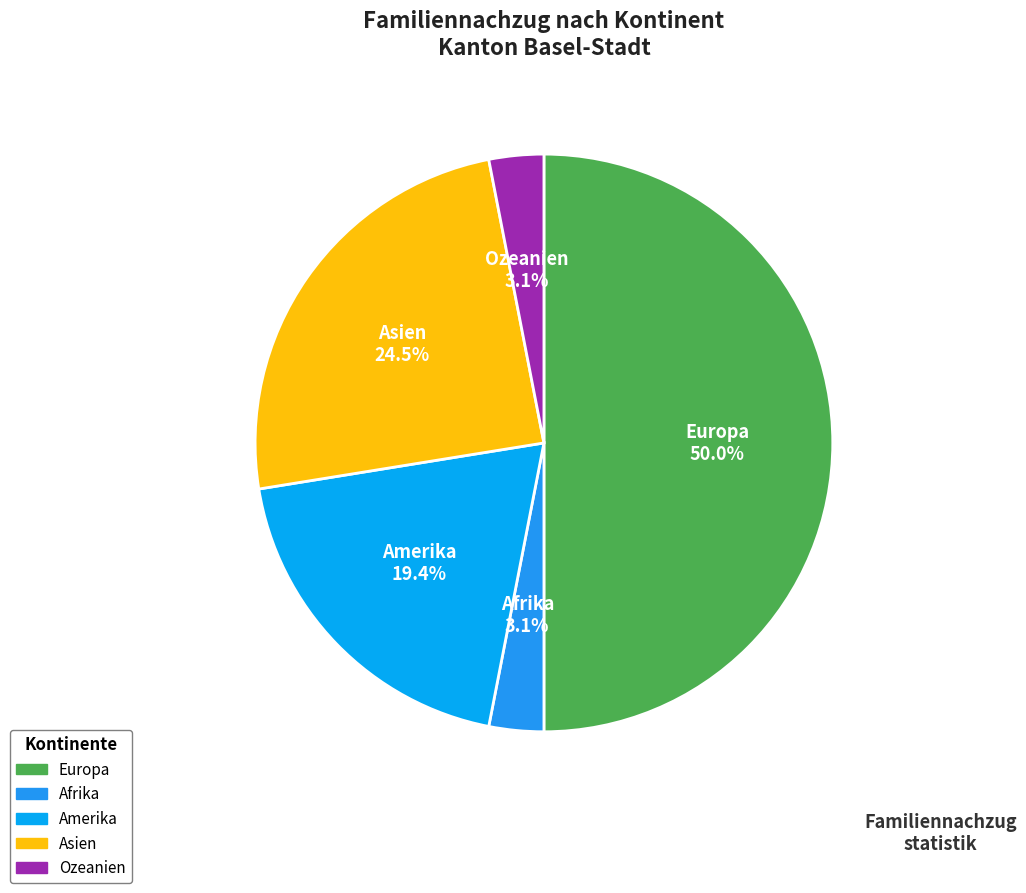

Count the number of slices in the pie.

5